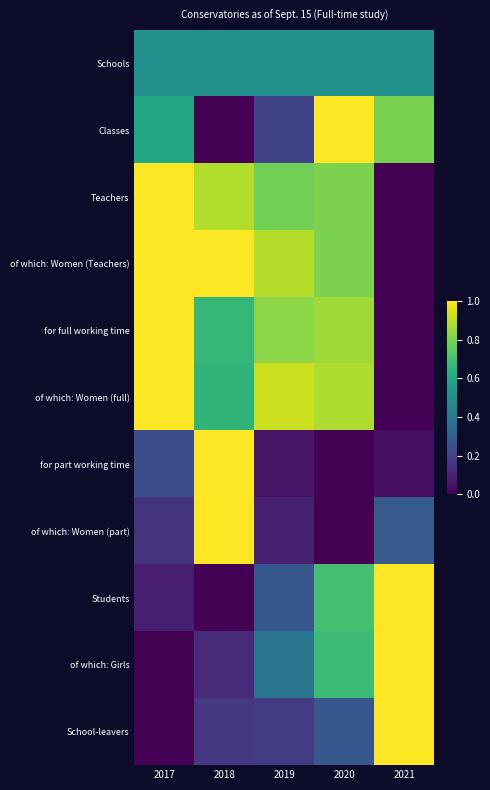

Reading left to right, transcribe all the data shown in this chart.

Schools: 2017=0.5	2018=0.5	2019=0.5	2020=0.5	2021=0.5
Classes: 2017=0.6	2018=0.0	2019=0.2	2020=1.0	2021=0.8
Teachers: 2017=1.0	2018=0.9	2019=0.8	2020=0.8	2021=0.0
of which: Women (Teachers): 2017=1.0	2018=1.0	2019=0.9	2020=0.8	2021=0.0
for full working time: 2017=1.0	2018=0.7	2019=0.8	2020=0.9	2021=0.0
of which: Women (full): 2017=1.0	2018=0.7	2019=0.9	2020=0.9	2021=0.0
for part working time: 2017=0.2	2018=1.0	2019=0.1	2020=0.0	2021=0.0
of which: Women (part): 2017=0.2	2018=1.0	2019=0.1	2020=0.0	2021=0.3
Students: 2017=0.1	2018=0.0	2019=0.3	2020=0.7	2021=1.0
of which: Girls: 2017=0.0	2018=0.1	2019=0.4	2020=0.7	2021=1.0
School-leavers: 2017=0.0	2018=0.2	2019=0.2	2020=0.3	2021=1.0